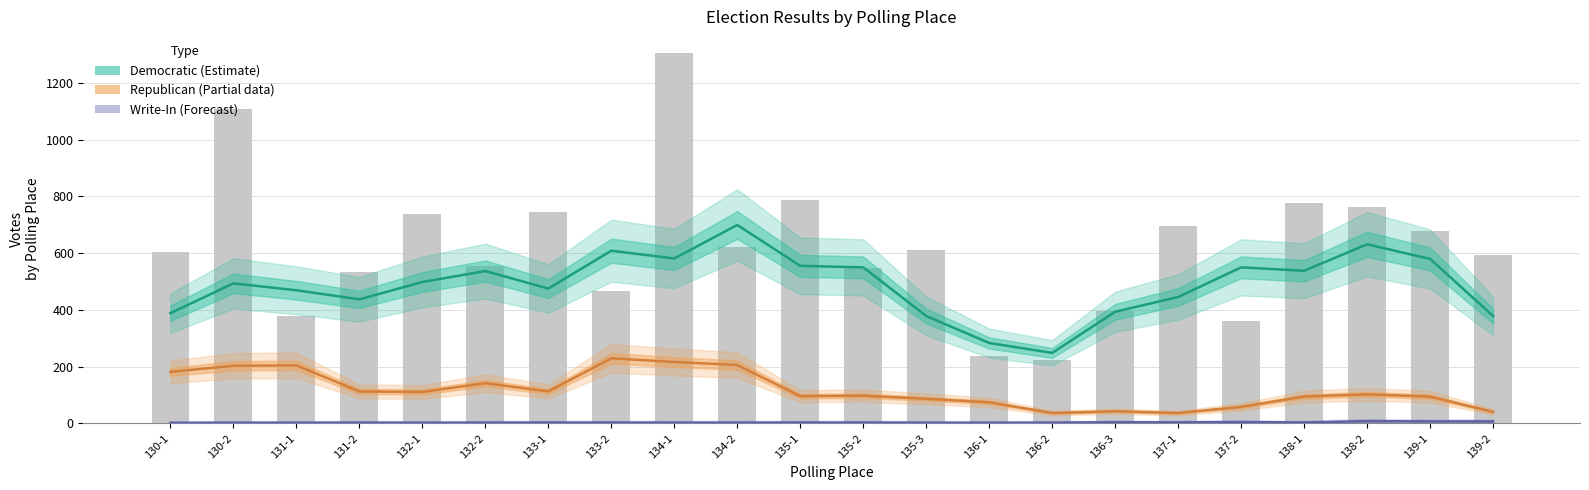

At which label is Write-In (Forecast) closest to 5?

137-2